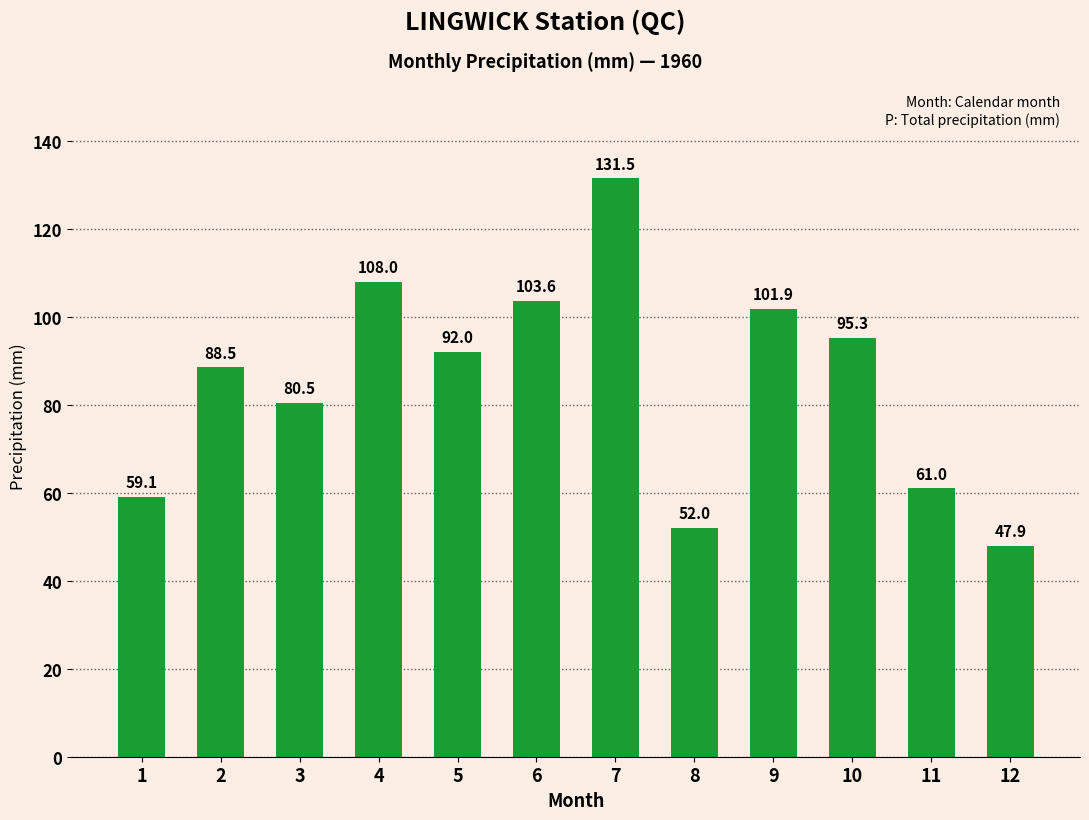

The chart shows a value of 164.0 at 9. True or false?

False